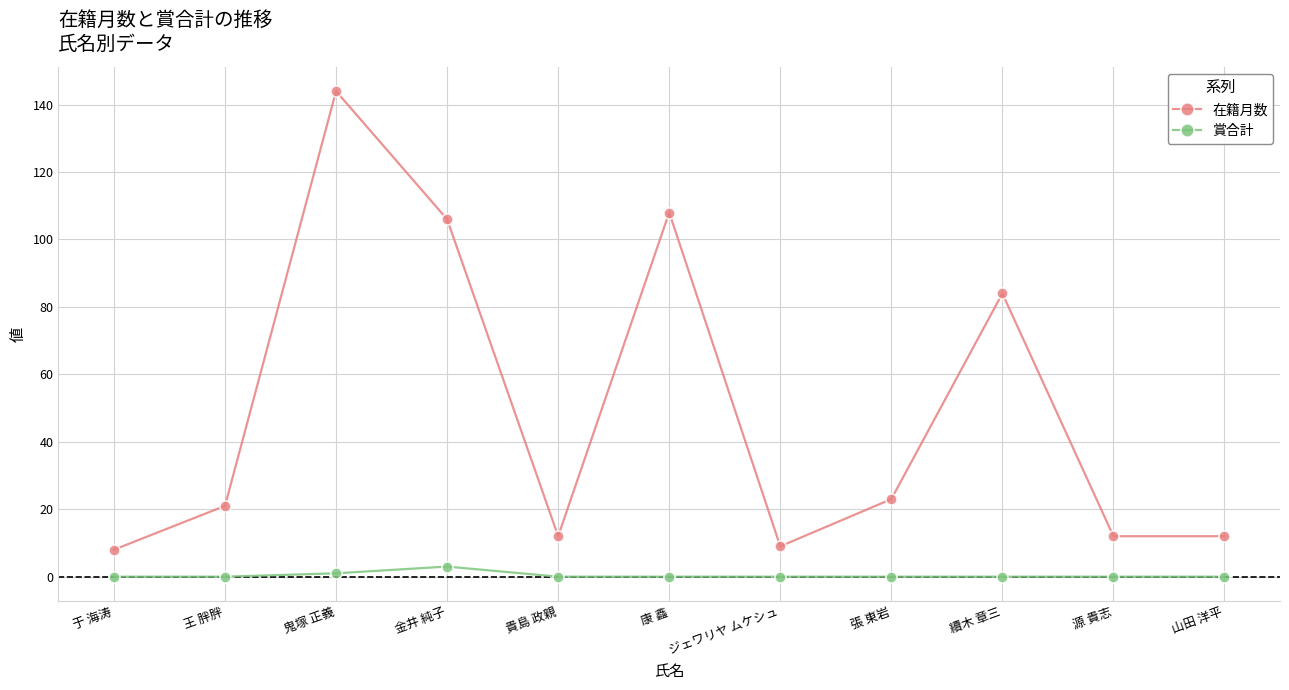

At 張 東岩, list the series in order from largest to smallest.

在籍月数, 賞合計